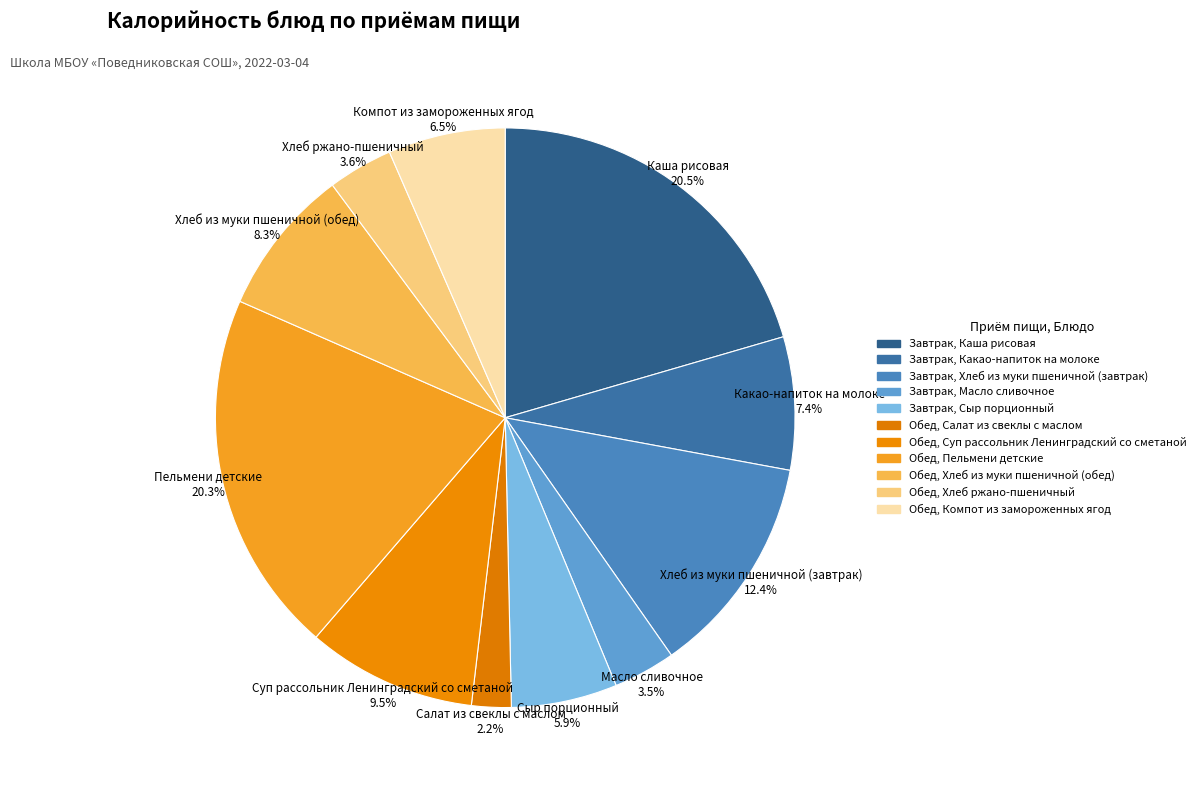

How many slices are in this pie chart?

11